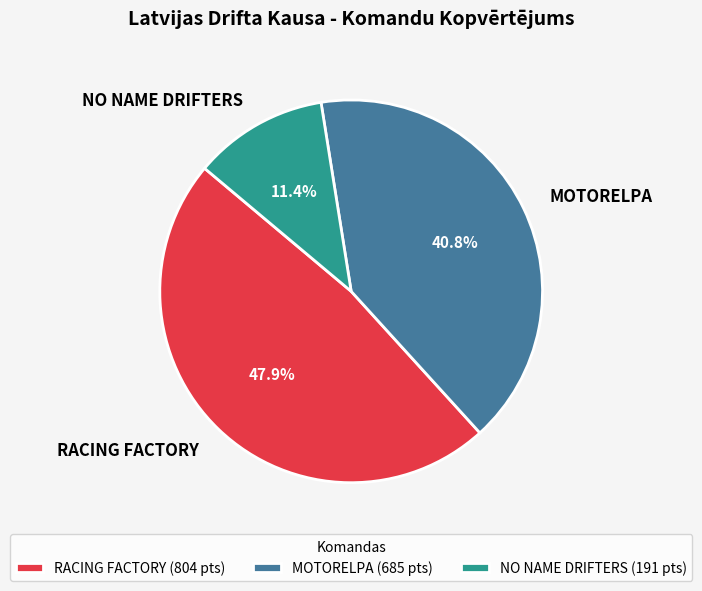

Which has a higher value, NO NAME DRIFTERS or RACING FACTORY?

RACING FACTORY